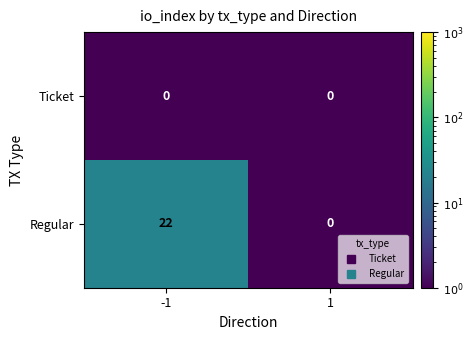

Reading left to right, what are all the values shown in this chart?

Ticket: -1=0	1=0
Regular: -1=22	1=0